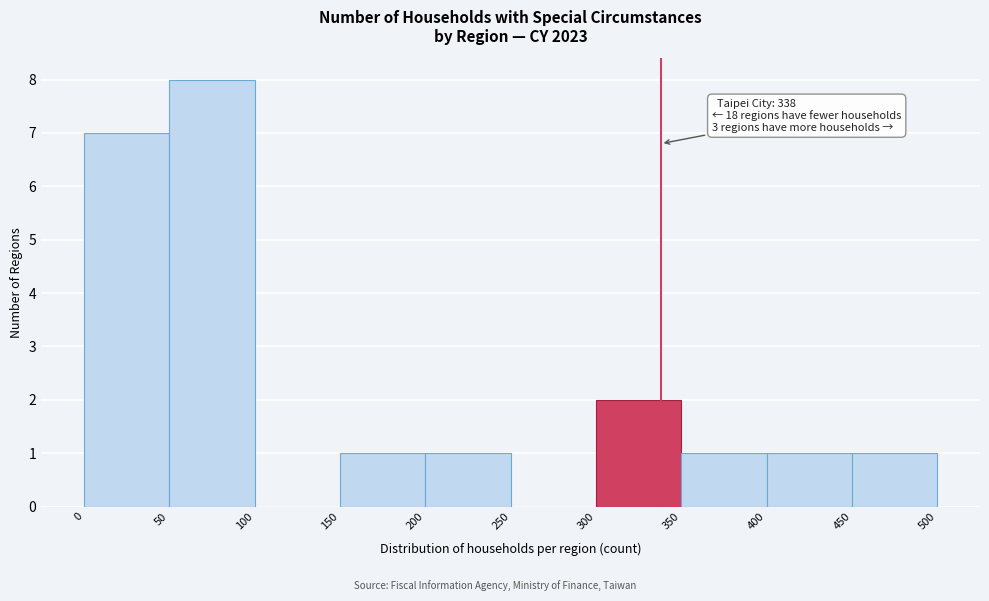

Which range on the x-axis has the tallest bar?

50 to 100